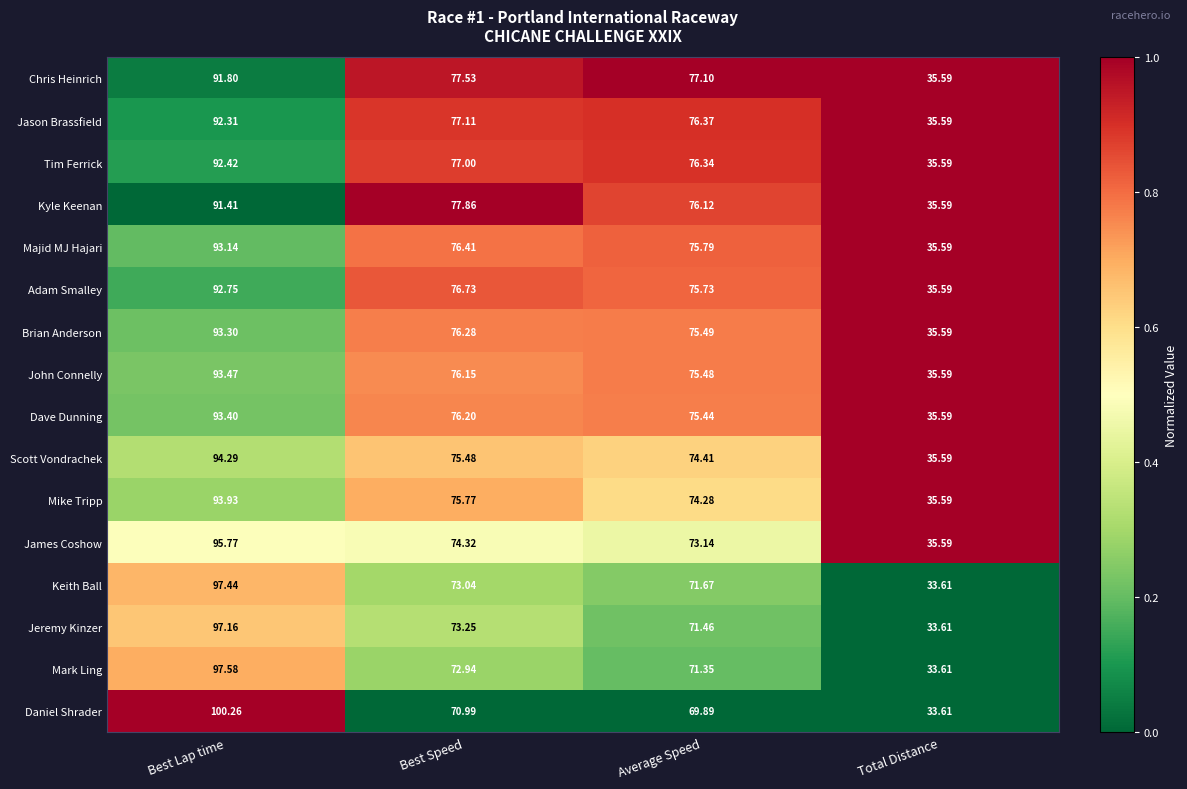

At which category is the sum across all series the highest?

Best Lap time